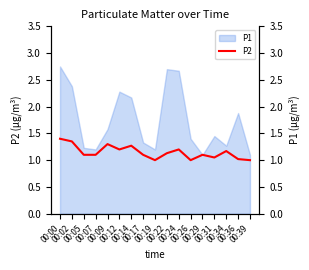

The value at 00:29 is 1.1. True or false?

True